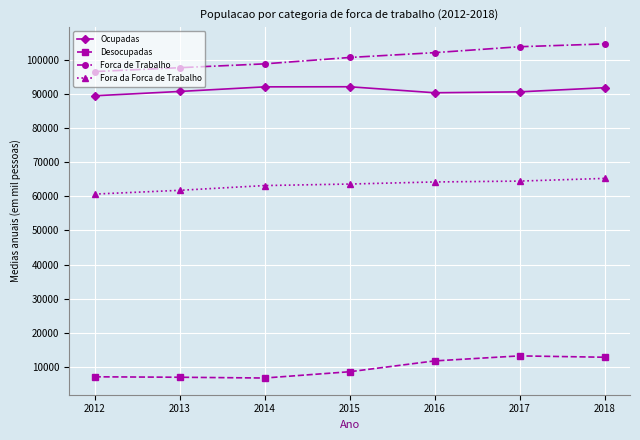

What is the lowest value of the Fora da Forca de Trabalho series?

60671.0